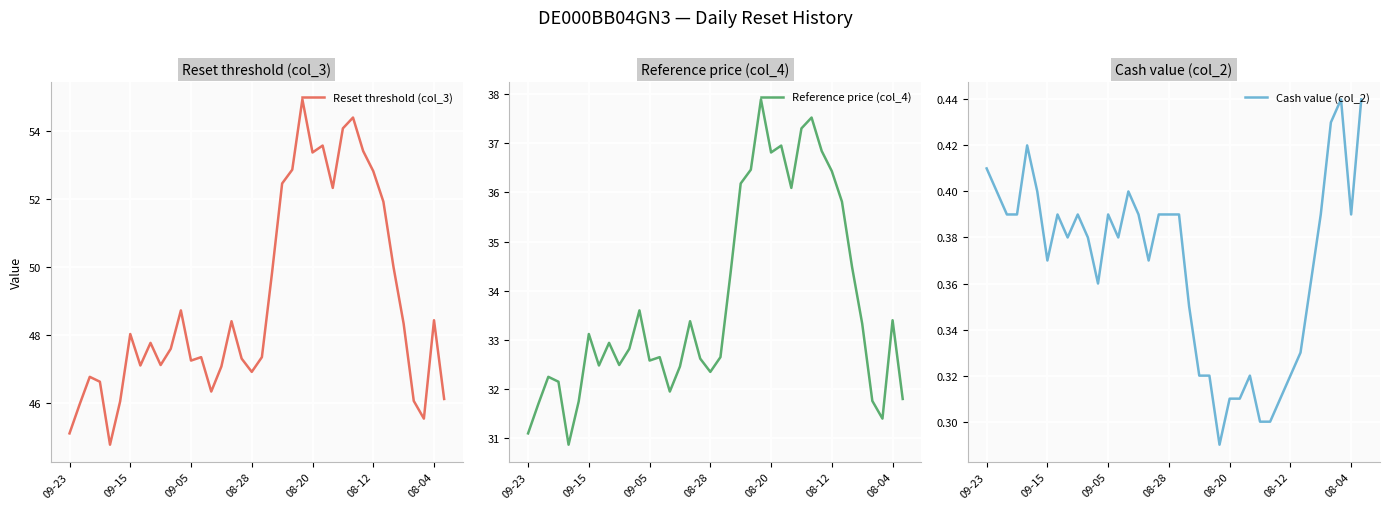

How many lines are shown in the chart?

3